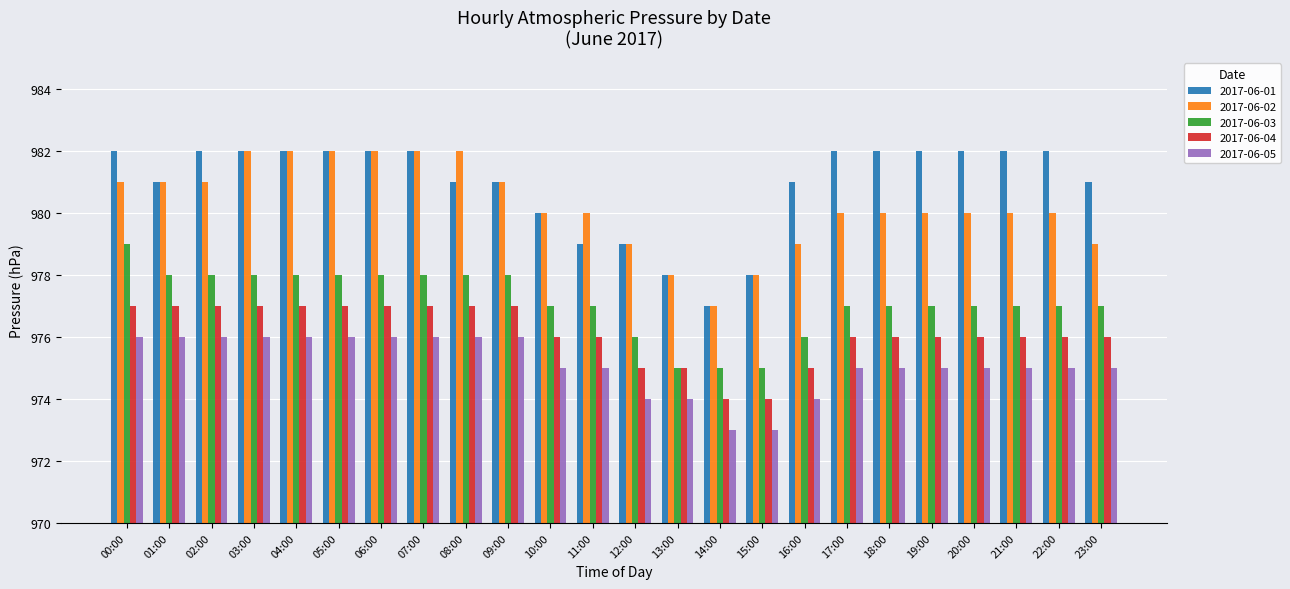

What are all the series names shown in the legend?

2017-06-01, 2017-06-02, 2017-06-03, 2017-06-04, 2017-06-05